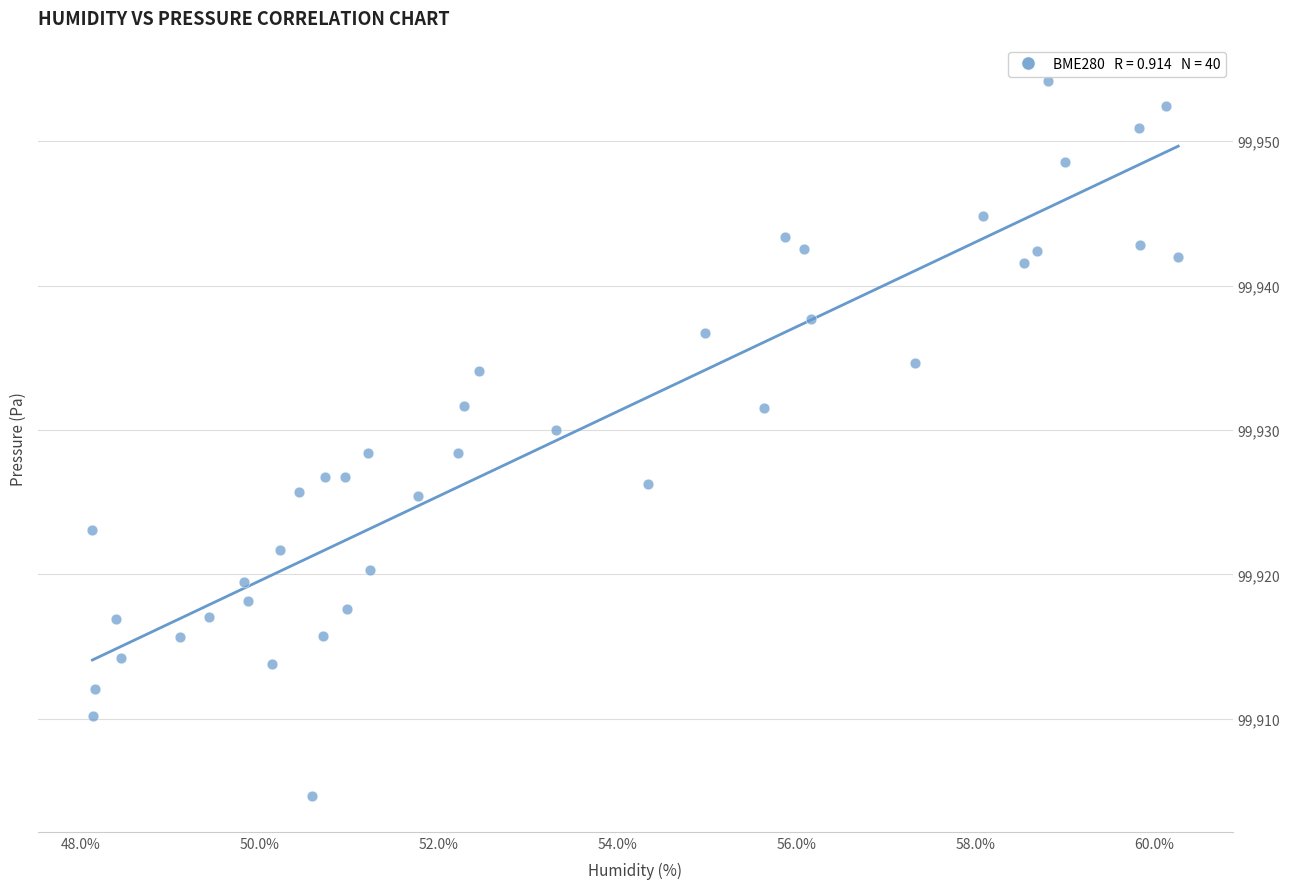

What is the range of Y values (max minus min)?

49.5